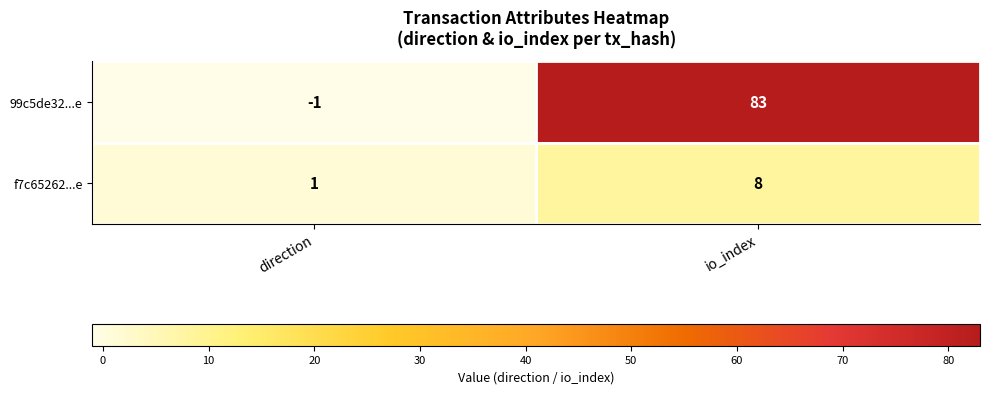

Reading left to right, extract all data points from this chart.

99c5de32...e: direction=-1	io_index=83
f7c65262...e: direction=1	io_index=8